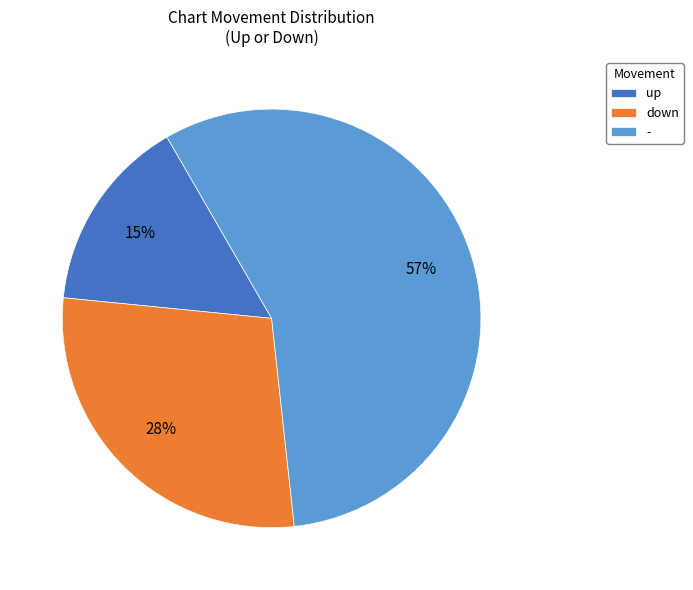

To the nearest percent, what portion does down represent?

28%